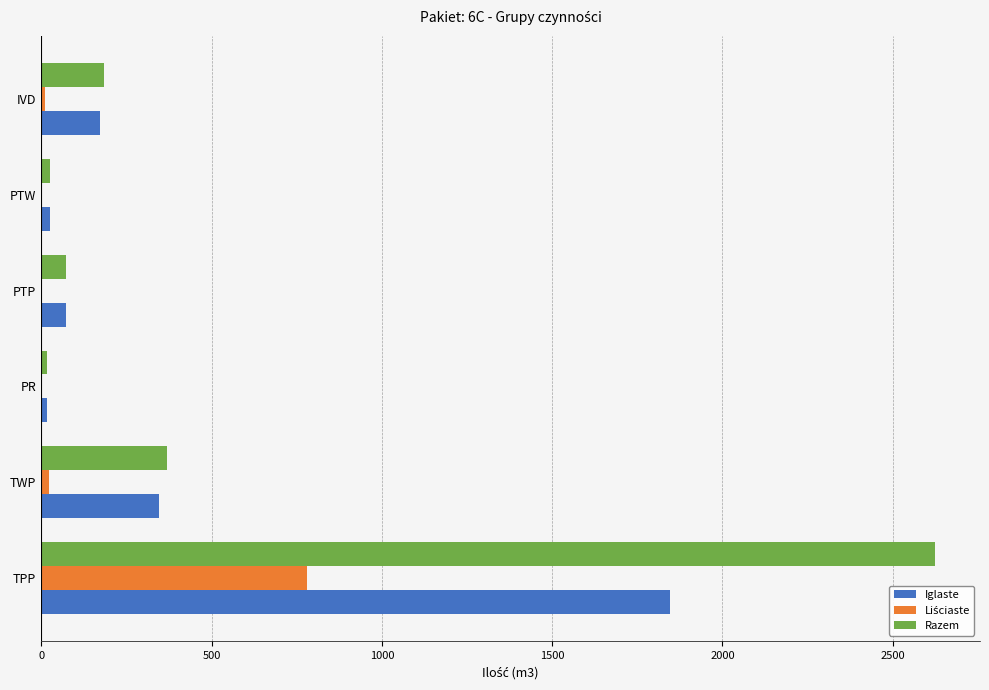

Which series has the largest total across all categories?

Razem